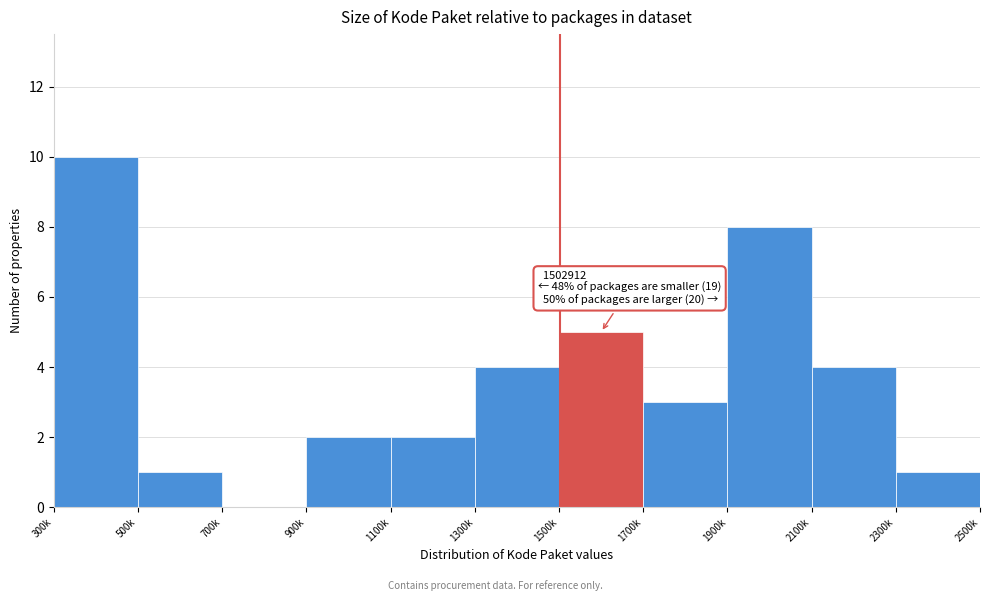

Reading left to right, extract all data points from this chart.

300k=10	500k=1	700k=0	900k=2	1100k=2	1300k=4	1500k=5	1700k=3	1900k=8	2100k=4	2300k=1